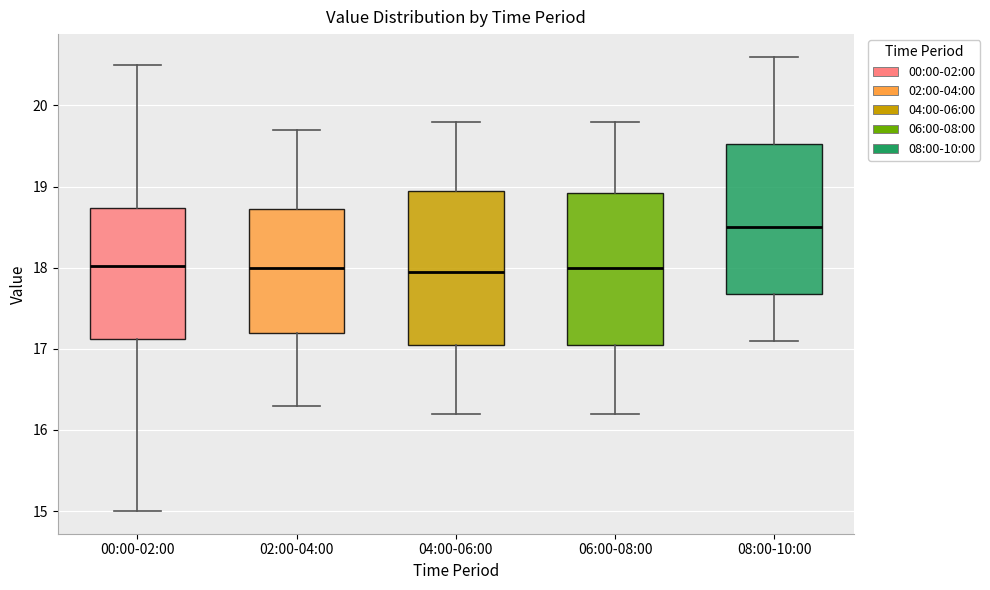

Reading left to right, read every box against the y-axis: the position of its median line, the range the box covers, and the ends of its whiskers. The values are not printed on the chart, so give them approximately, as read against the axis.

00:00-02:00: median 18.0, box 17.1 to 18.7, whiskers 15.0 to 20.5
02:00-04:00: median 18.0, box 17.2 to 18.7, whiskers 16.3 to 19.7
04:00-06:00: median 18.0, box 17.1 to 19.0, whiskers 16.2 to 19.8
06:00-08:00: median 18.0, box 17.1 to 18.9, whiskers 16.2 to 19.8
08:00-10:00: median 18.5, box 17.7 to 19.5, whiskers 17.1 to 20.6